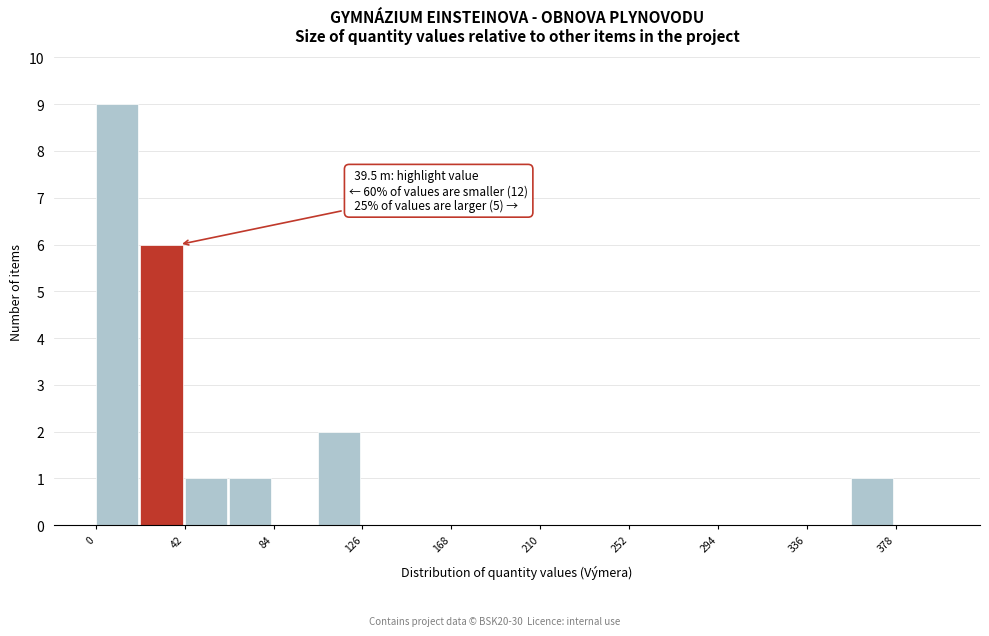

Which range on the x-axis has the tallest bar?

0 to 20